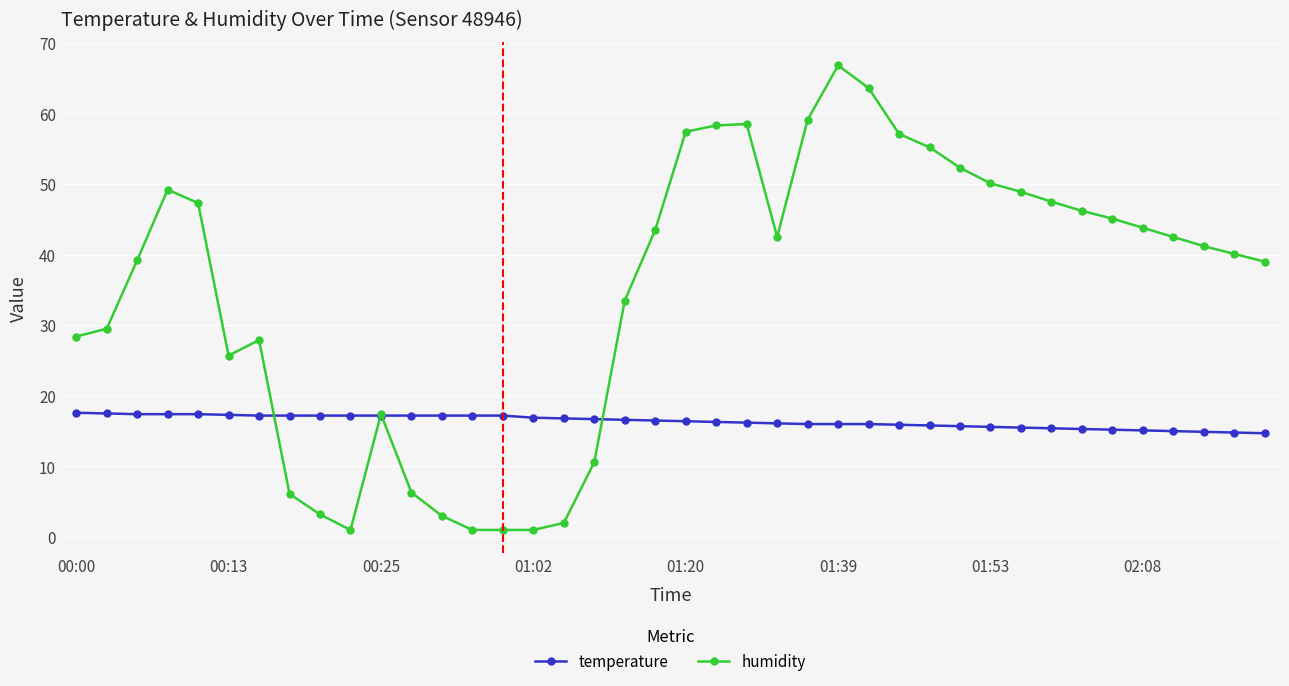

Which series has the largest total across all categories?

humidity